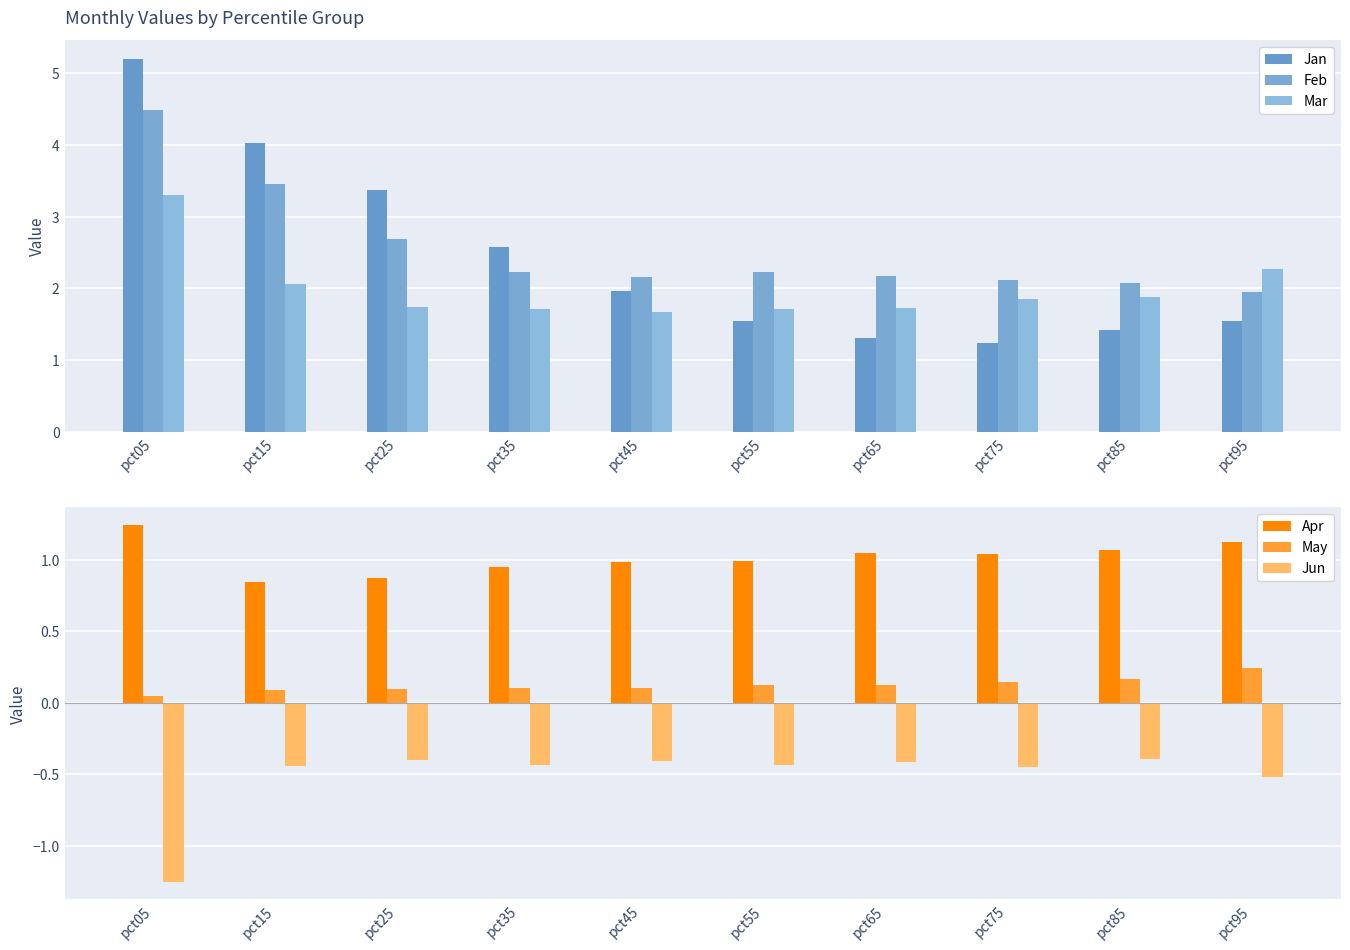

Which has a higher value, pct55 or pct85?

pct55